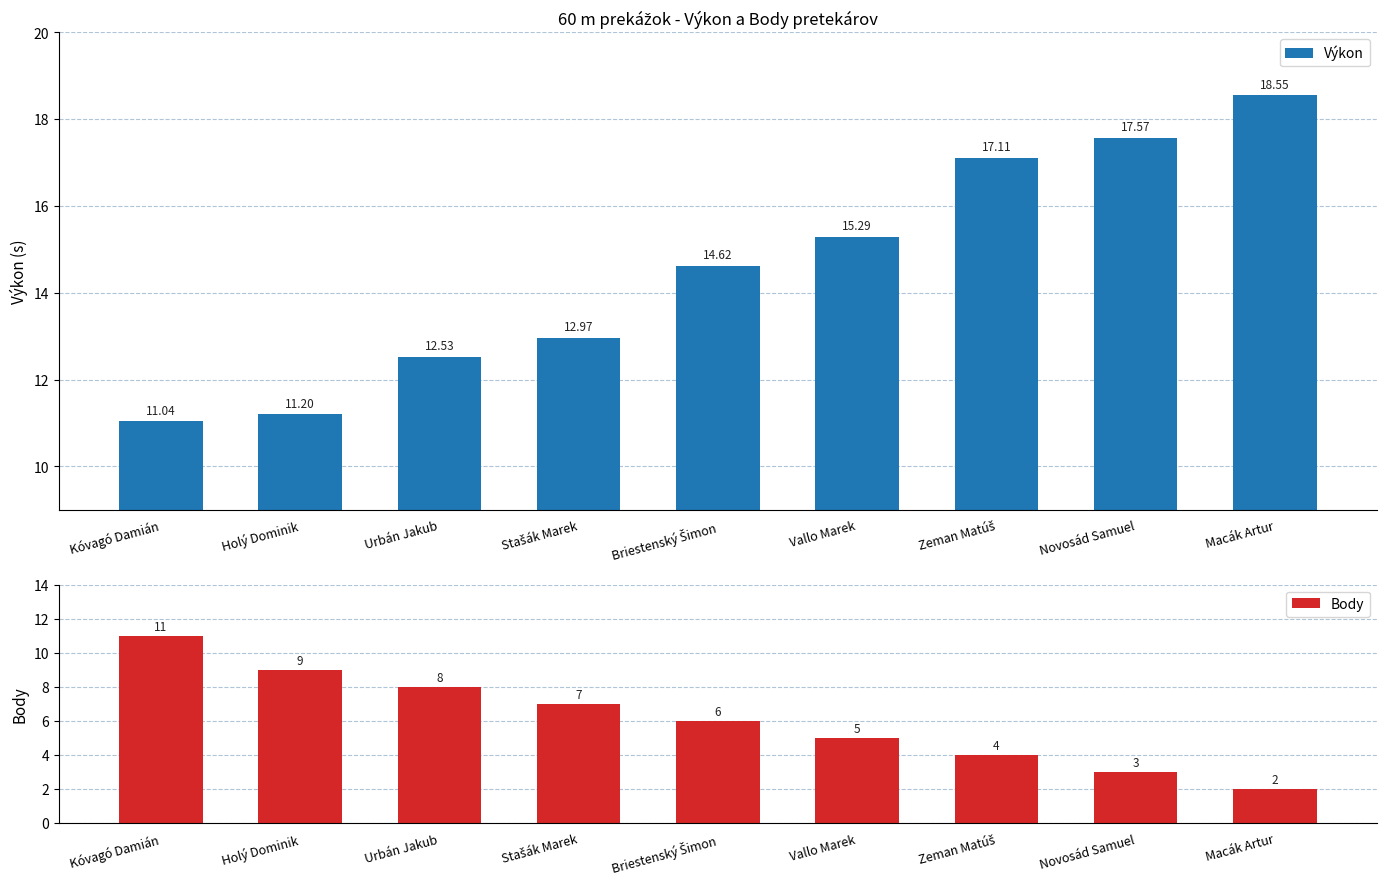

What is the value of the Výkon bar at the 1st from the left?

11.0